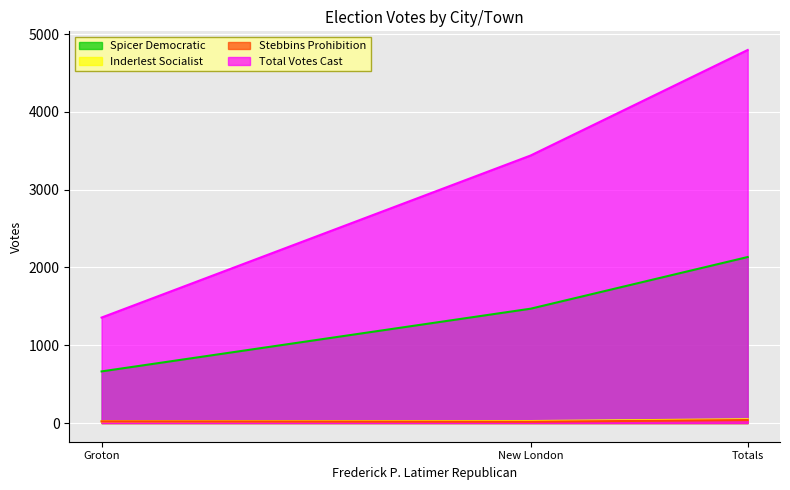

Where does the Inderlest Socialist series first go above 26?

Totals